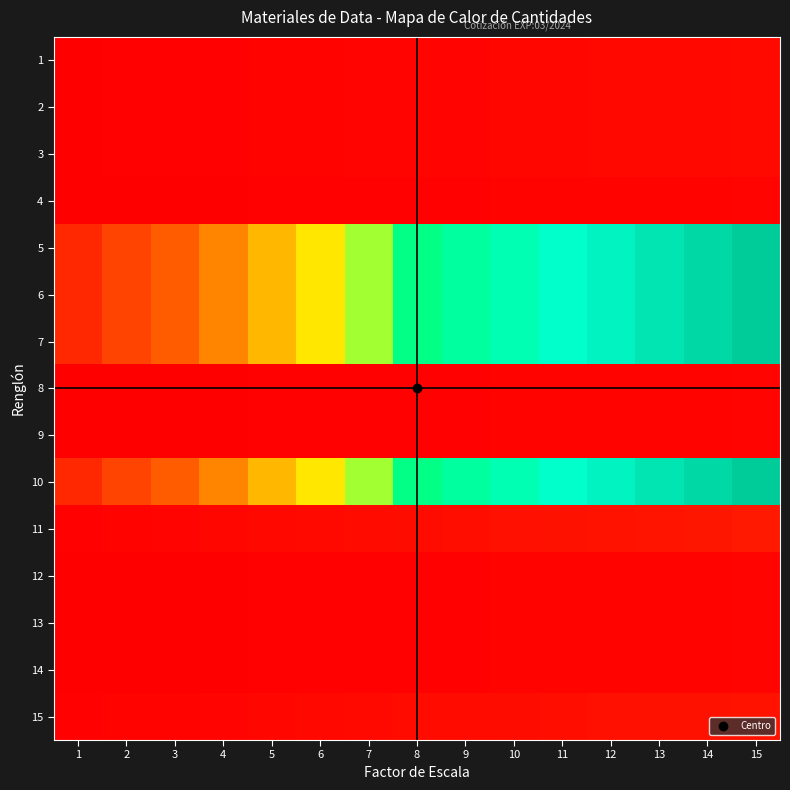

Reading left to right, list all the values displayed in this chart.

1: 1=0.0	2=0.0	3=0.0	4=0.0	5=0.0	6=0.0	7=0.0	8=0.0	9=0.0	10=0.0	11=0.0	12=0.0	13=0.0	14=0.0	15=0.0
2: 1=0.0	2=0.0	3=0.0	4=0.0	5=0.0	6=0.0	7=0.0	8=0.0	9=0.0	10=0.0	11=0.0	12=0.0	13=0.0	14=0.0	15=0.0
3: 1=0.0	2=0.0	3=0.0	4=0.0	5=0.0	6=0.0	7=0.0	8=0.0	9=0.0	10=0.0	11=0.0	12=0.0	13=0.0	14=0.0	15=0.0
4: 1=0.0	2=0.0	3=0.0	4=0.0	5=0.0	6=0.0	7=0.0	8=0.0	9=0.0	10=0.0	11=0.0	12=0.0	13=0.0	14=0.0	15=0.0
5: 1=0.1	2=0.2	3=0.2	4=0.3	5=0.4	6=0.4	7=0.5	8=0.6	9=0.6	10=0.7	11=0.7	12=0.8	13=0.9	14=0.9	15=1.0
6: 1=0.1	2=0.2	3=0.2	4=0.3	5=0.4	6=0.4	7=0.5	8=0.6	9=0.6	10=0.7	11=0.7	12=0.8	13=0.9	14=0.9	15=1.0
7: 1=0.1	2=0.2	3=0.2	4=0.3	5=0.4	6=0.4	7=0.5	8=0.6	9=0.6	10=0.7	11=0.7	12=0.8	13=0.9	14=0.9	15=1.0
8: 1=0.0	2=0.0	3=0.0	4=0.0	5=0.0	6=0.0	7=0.0	8=0.0	9=0.0	10=0.0	11=0.0	12=0.0	13=0.0	14=0.0	15=0.0
9: 1=0.0	2=0.0	3=0.0	4=0.0	5=0.0	6=0.0	7=0.0	8=0.0	9=0.0	10=0.0	11=0.0	12=0.0	13=0.0	14=0.0	15=0.0
10: 1=0.1	2=0.2	3=0.2	4=0.3	5=0.4	6=0.4	7=0.5	8=0.6	9=0.6	10=0.7	11=0.7	12=0.8	13=0.9	14=0.9	15=1.0
11: 1=0.0	2=0.0	3=0.0	4=0.0	5=0.0	6=0.0	7=0.0	8=0.0	9=0.0	10=0.0	11=0.0	12=0.1	13=0.1	14=0.1	15=0.1
12: 1=0.0	2=0.0	3=0.0	4=0.0	5=0.0	6=0.0	7=0.0	8=0.0	9=0.0	10=0.0	11=0.0	12=0.0	13=0.0	14=0.0	15=0.0
13: 1=0.0	2=0.0	3=0.0	4=0.0	5=0.0	6=0.0	7=0.0	8=0.0	9=0.0	10=0.0	11=0.0	12=0.0	13=0.0	14=0.0	15=0.0
14: 1=0.0	2=0.0	3=0.0	4=0.0	5=0.0	6=0.0	7=0.0	8=0.0	9=0.0	10=0.0	11=0.0	12=0.0	13=0.0	14=0.0	15=0.0
15: 1=0.0	2=0.0	3=0.0	4=0.0	5=0.0	6=0.0	7=0.0	8=0.0	9=0.0	10=0.0	11=0.0	12=0.0	13=0.0	14=0.0	15=0.1